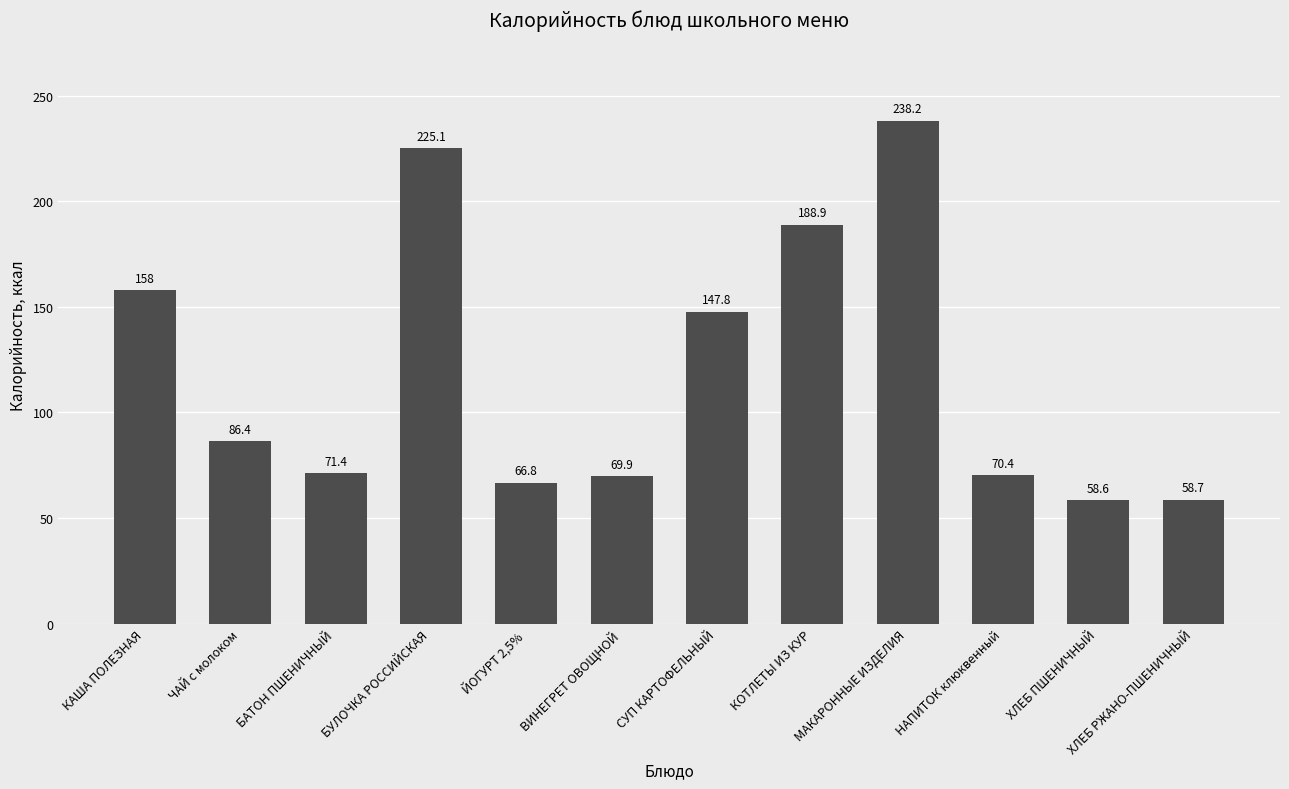

What is the maximum value shown in the chart?

238.2